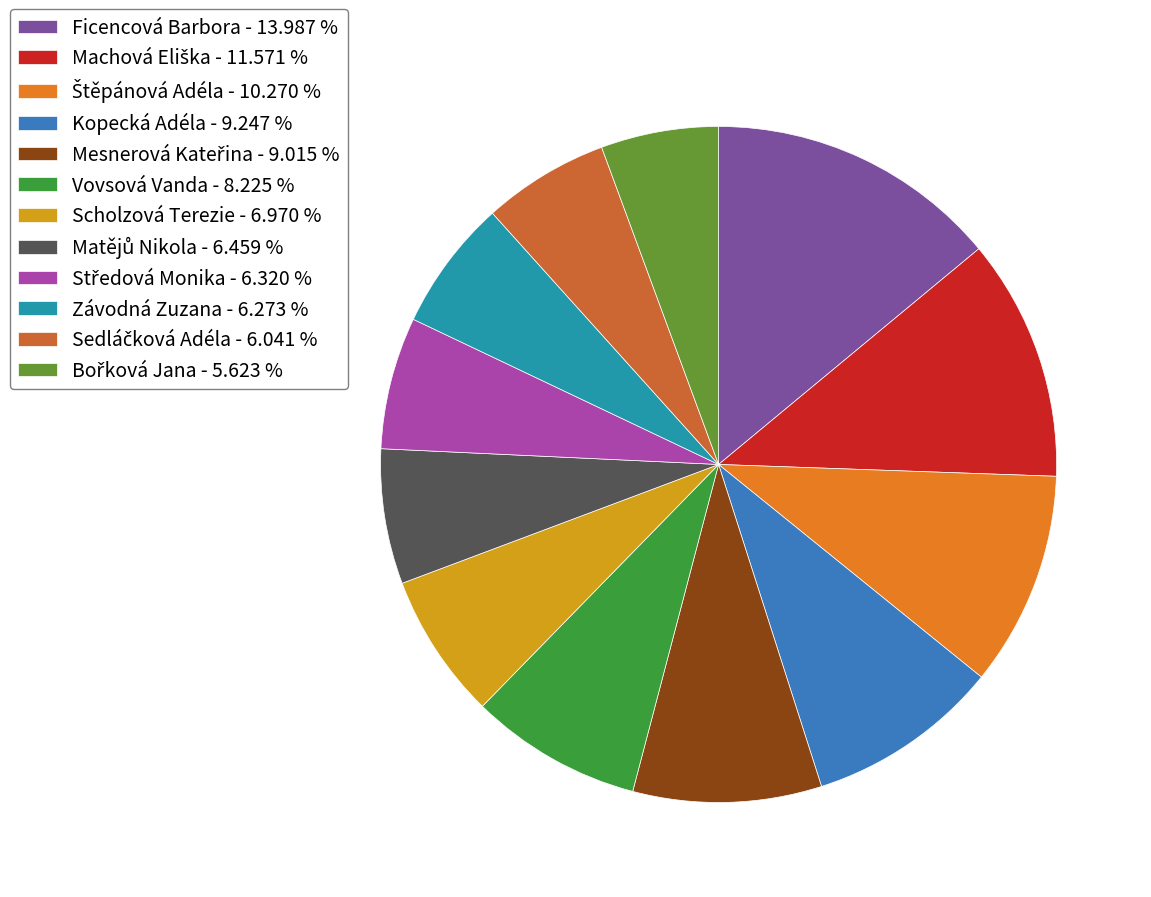

Which slice is the largest?

Ficencová Barbora